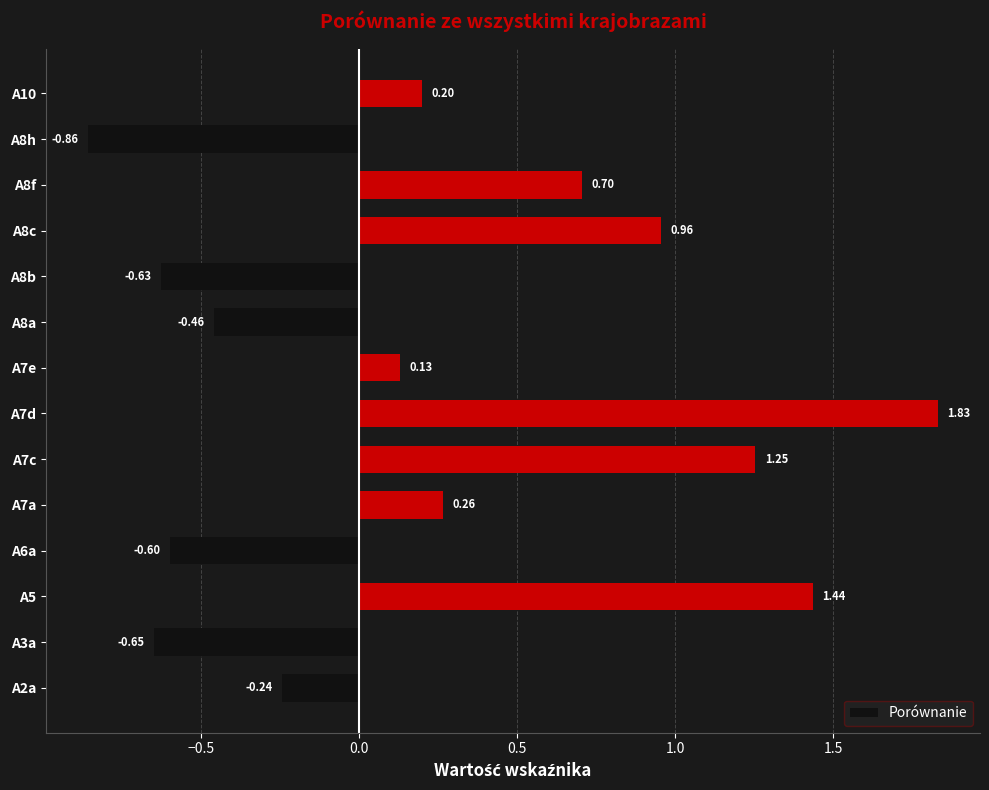

List the labels in order of value, largest first.

A7d, A5, A7c, A8c, A8f, A7a, A10, A7e, A2a, A8a, A6a, A8b, A3a, A8h